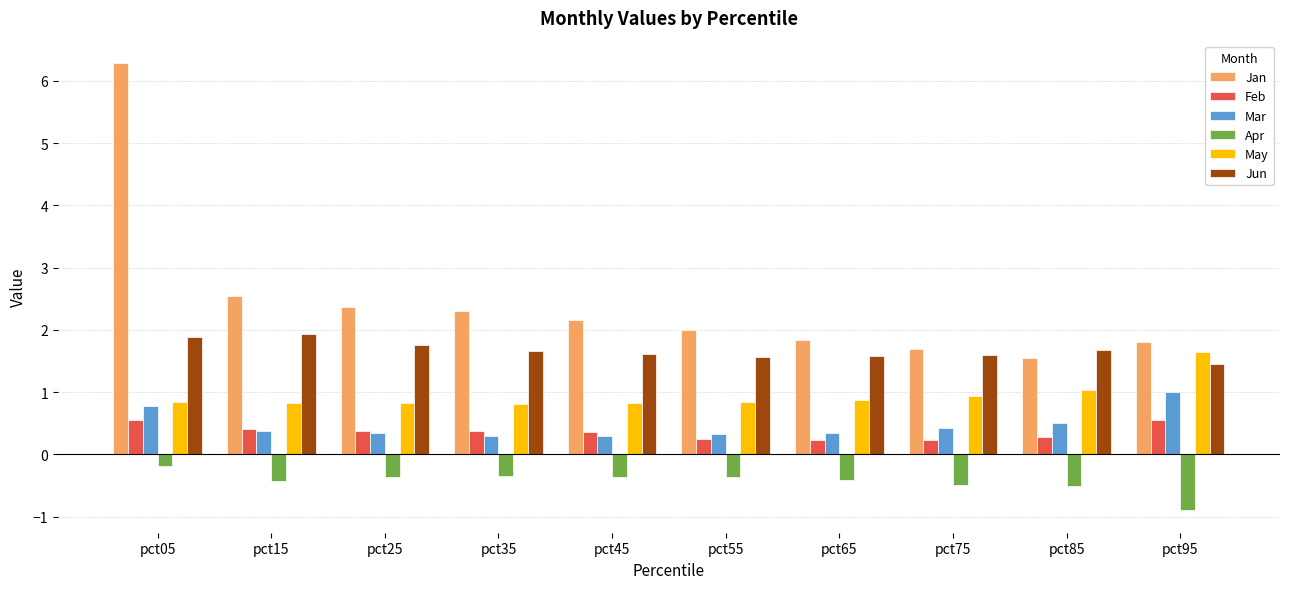

How many bars are there in total?

60